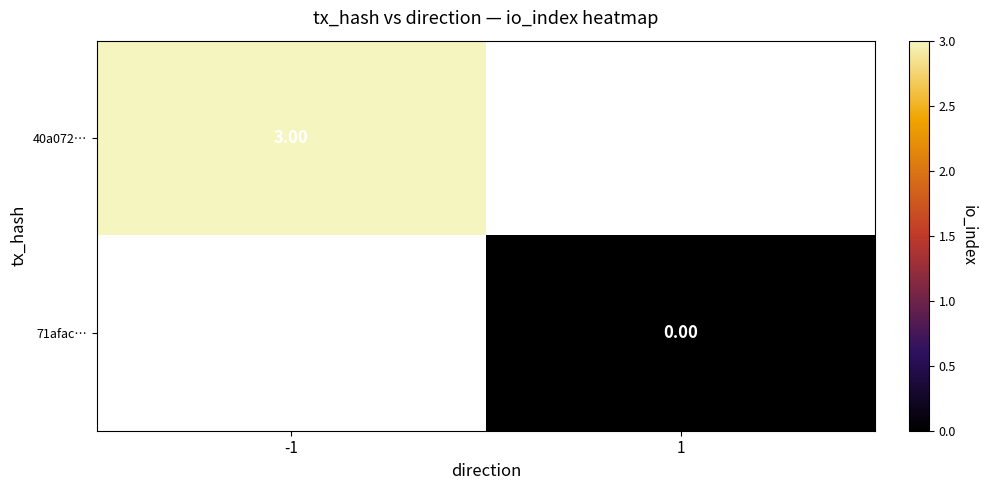

Is the value of 40a072… at -1 greater than the value of 71afac… at 1?

Yes